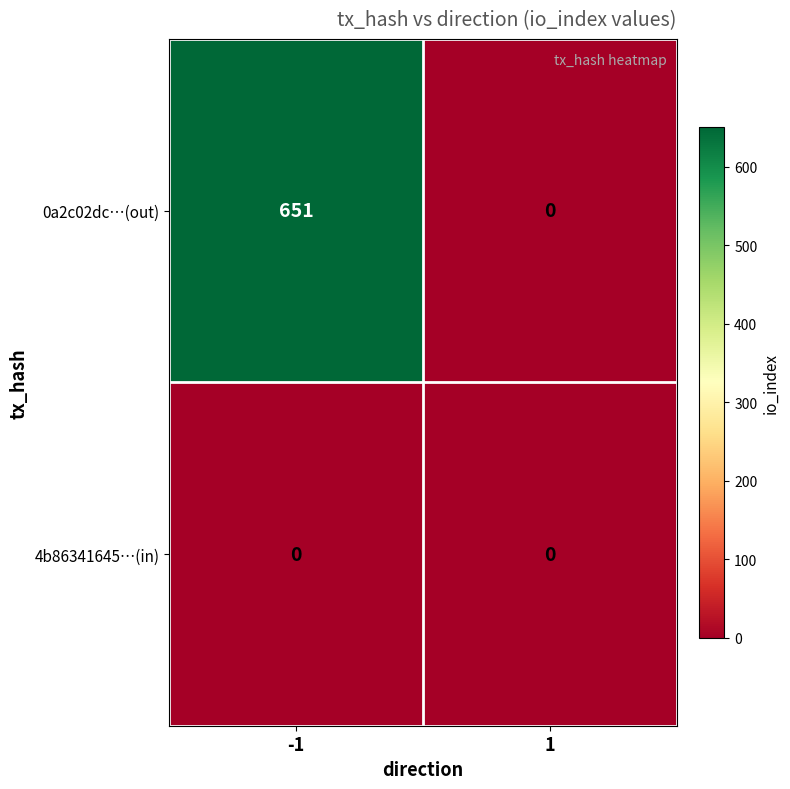

Which series has the largest range (max minus min)?

0a2c02dc…(out)